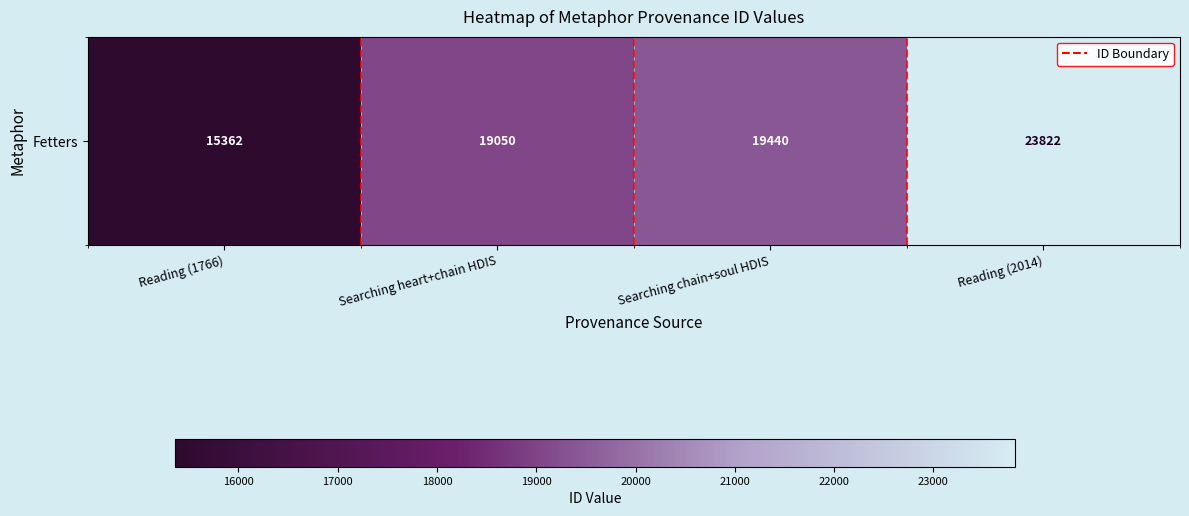

What is the change in value from Reading (1766) to Reading (2014)?

+8460